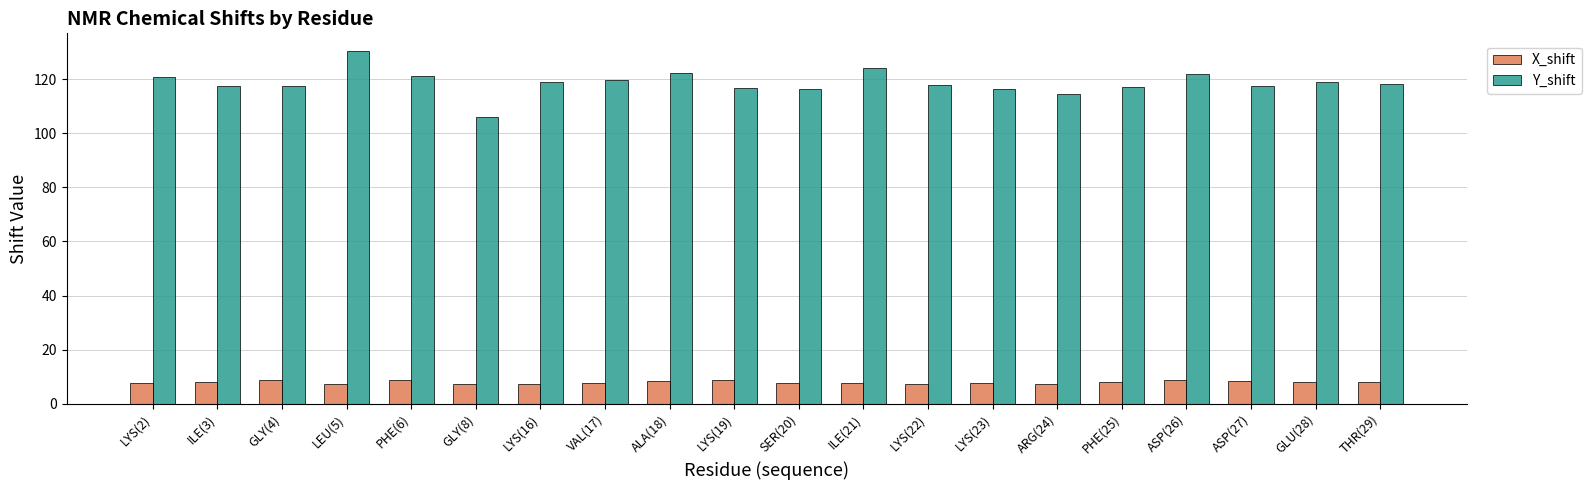

Which series has the widest spread of values?

Y_shift